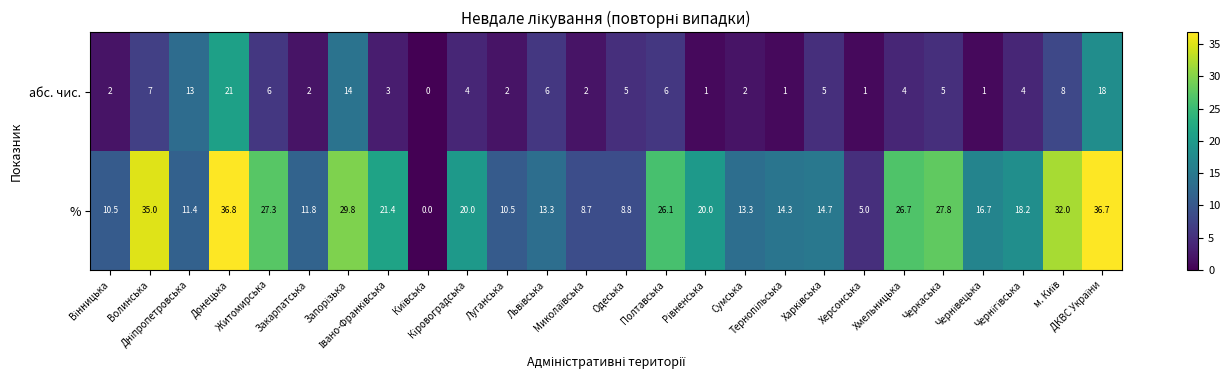

Which series has the largest range (max minus min)?

%